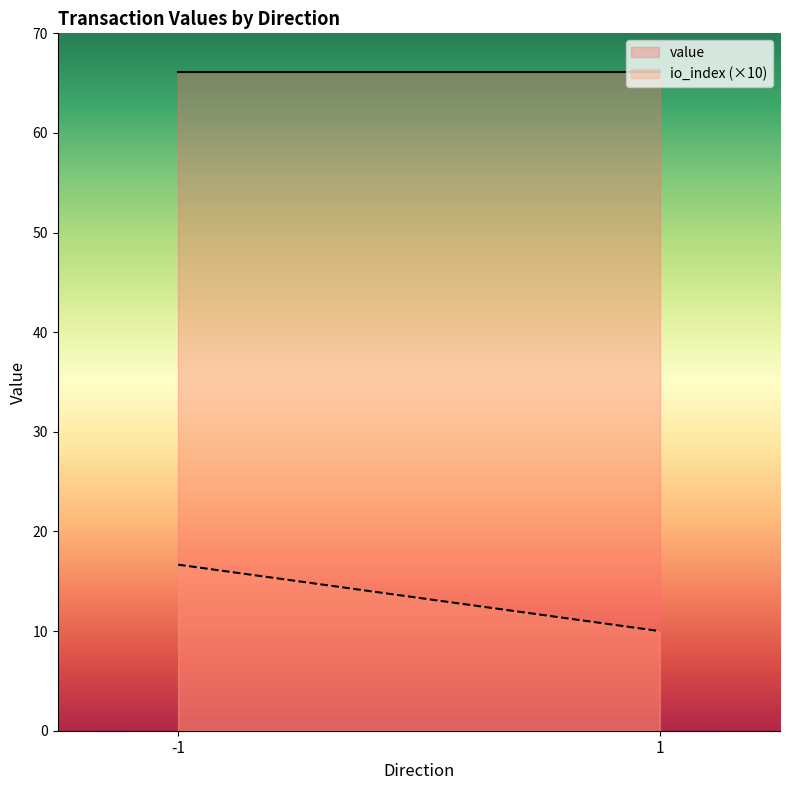

At 1, list the series in order from smallest to largest.

io_index (×10), value